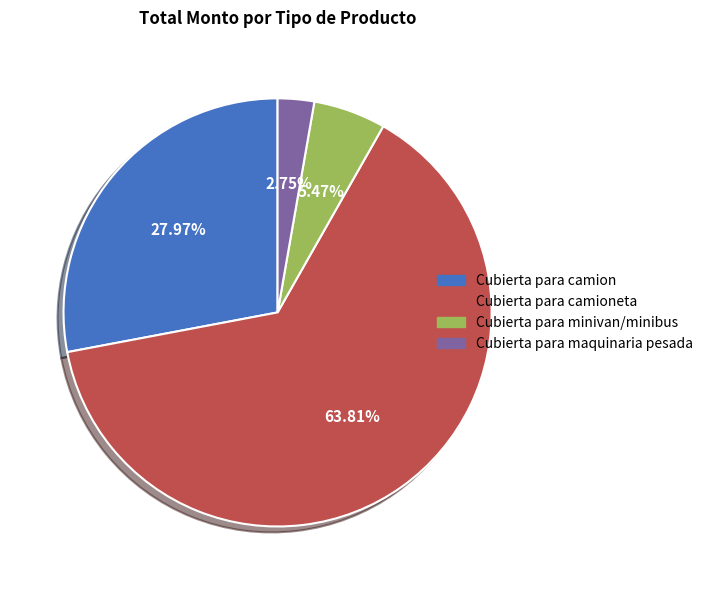

Is there any slice that represents more than half of the pie?

Yes